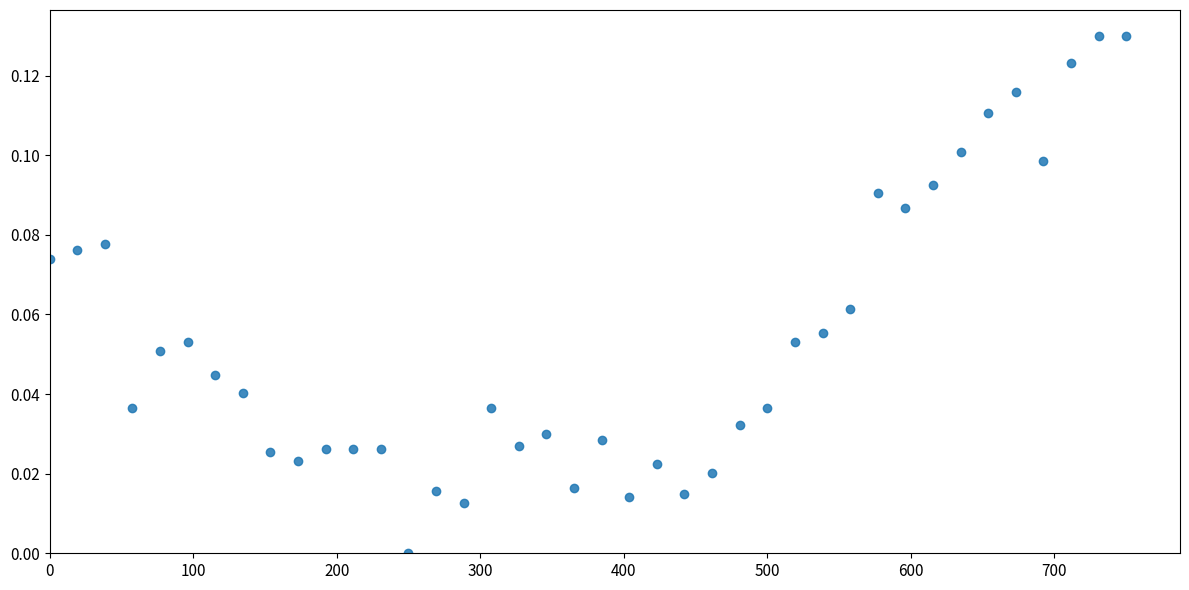

What is the range of X values (max minus min)?

750.0